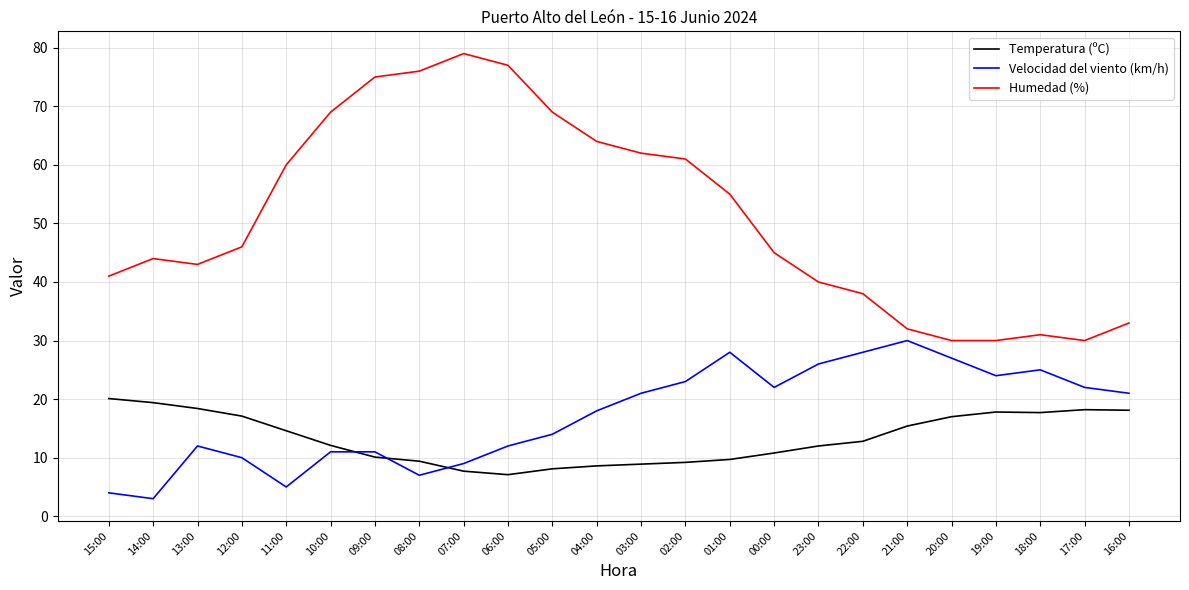

Which series has the largest total across all categories?

Humedad (%)